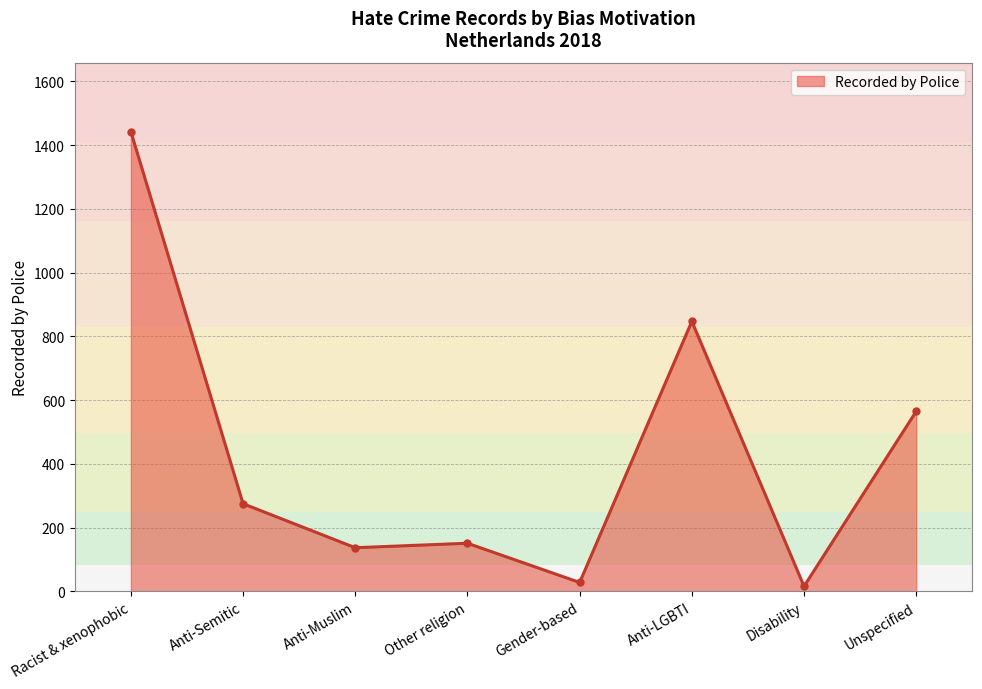

What is the change in value from Anti-Semitic to Anti-Muslim?

-138